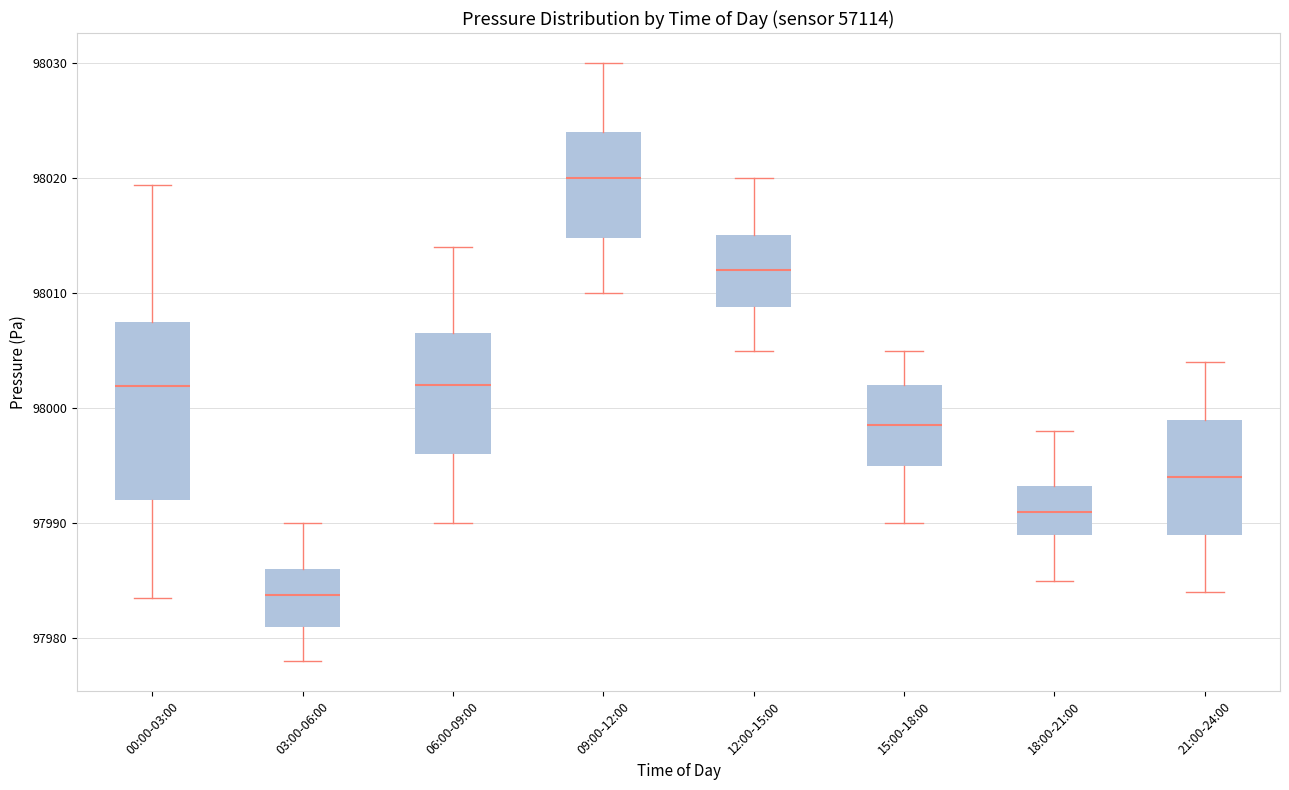

Where is the upper edge of the box for 15:00-18:00 on the y-axis? The values are not printed on the chart, so give them approximately, as read against the axis.

98002